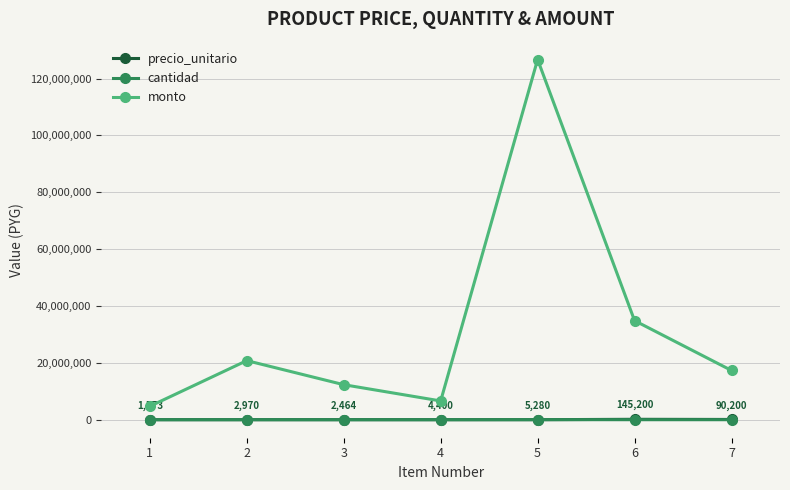

What is the value of the monto point at the 7th from the left?

17318400